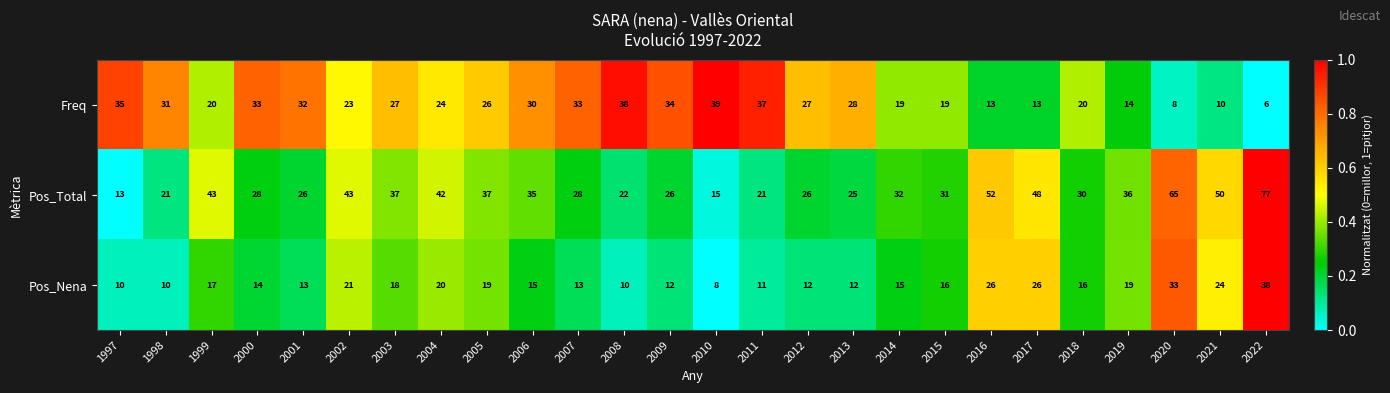

Rank the series by their maximum value, from highest to lowest.

Pos_Total, Freq, Pos_Nena